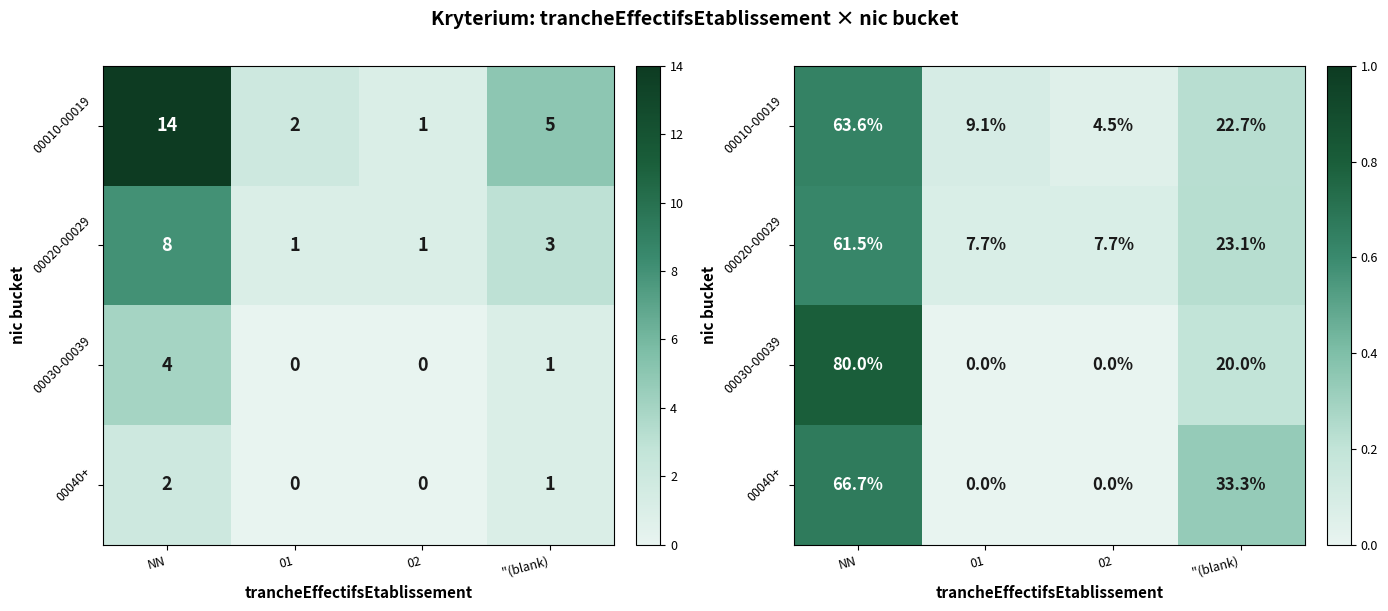

What is the greatest value displayed?

0.8